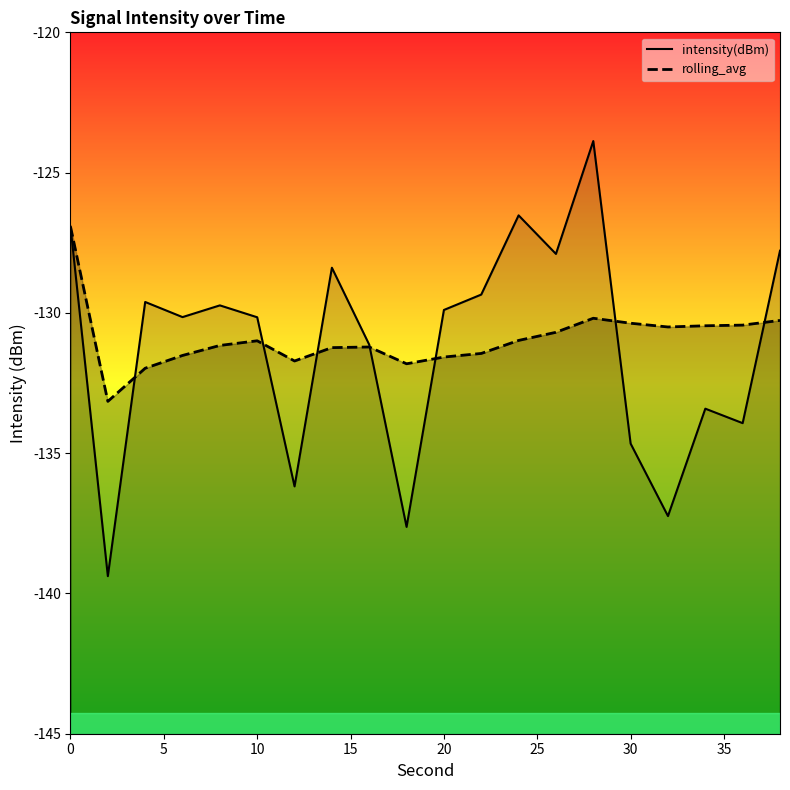

The value of rolling_avg at 10 is -131.0. True or false?

True